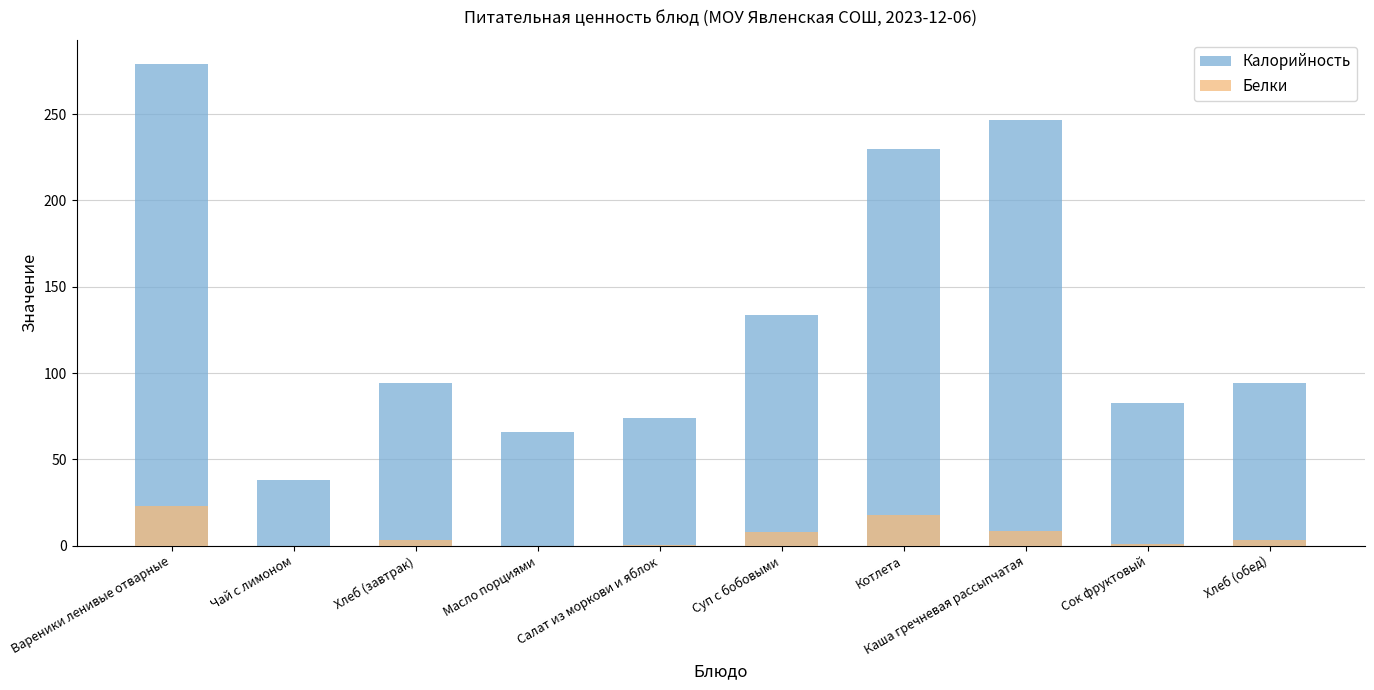

What is the sum of all Белки values?

65.3